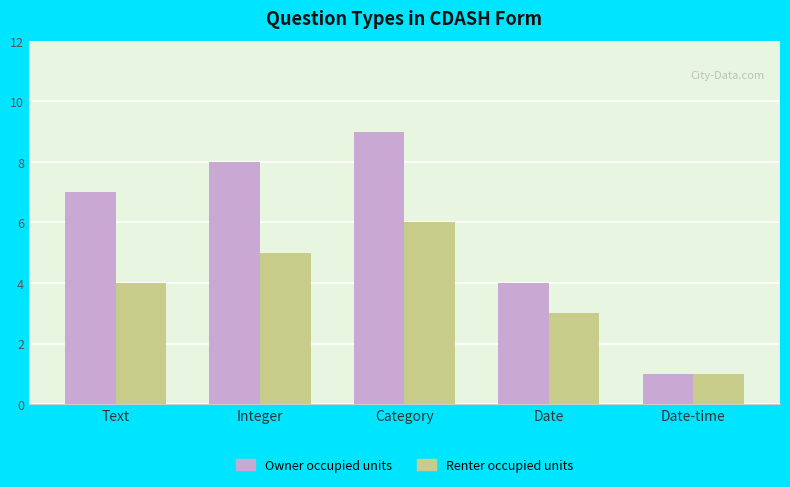

Reading left to right, transcribe all the data shown in this chart.

Owner occupied units: 7	8	9	4	1
Renter occupied units: 4	5	6	3	1